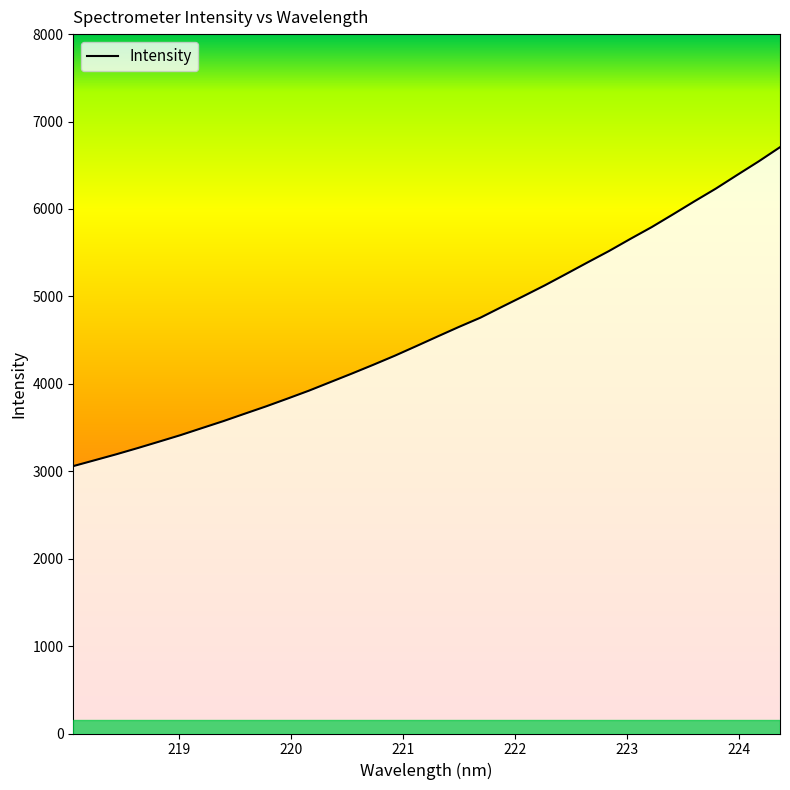

What is the difference between the maximum and minimum values?

3647.8